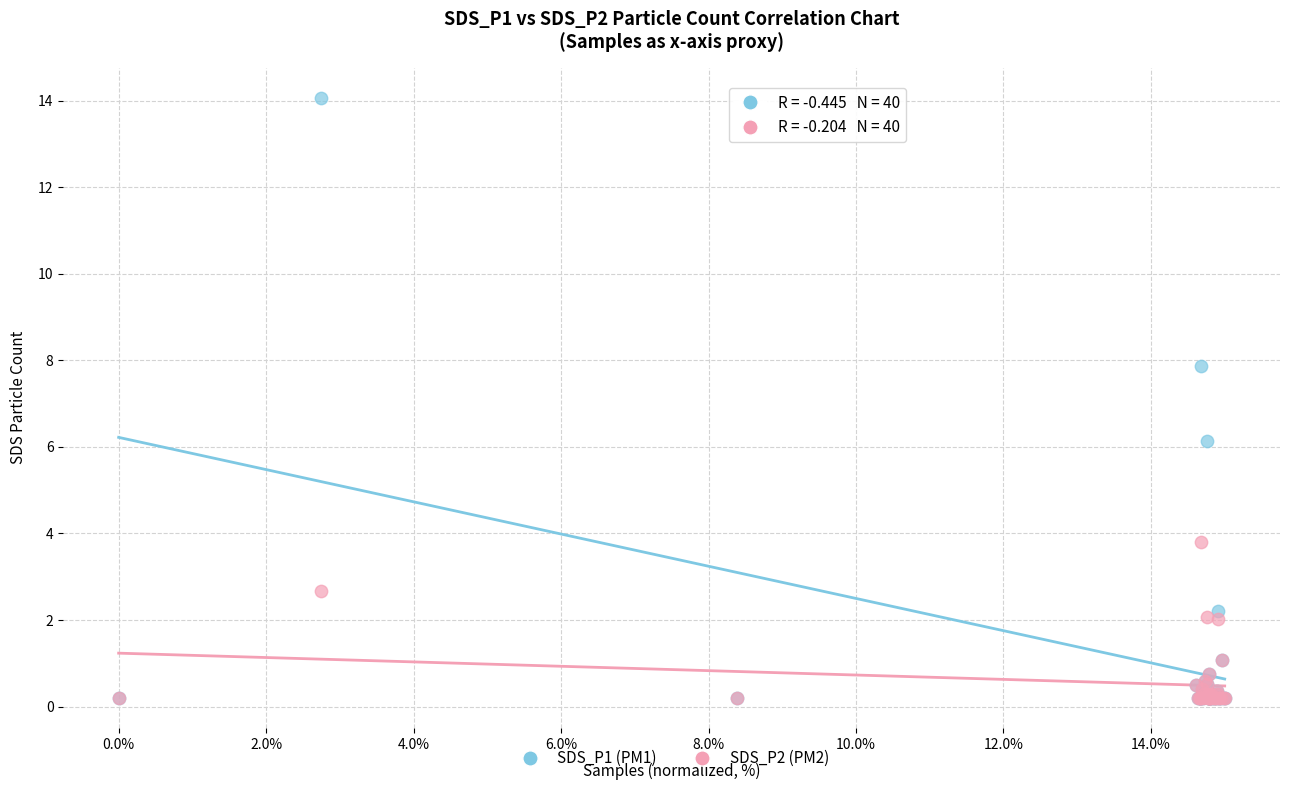

Which series reaches the maximum Y coordinate?

SDS_P1 (PM1)